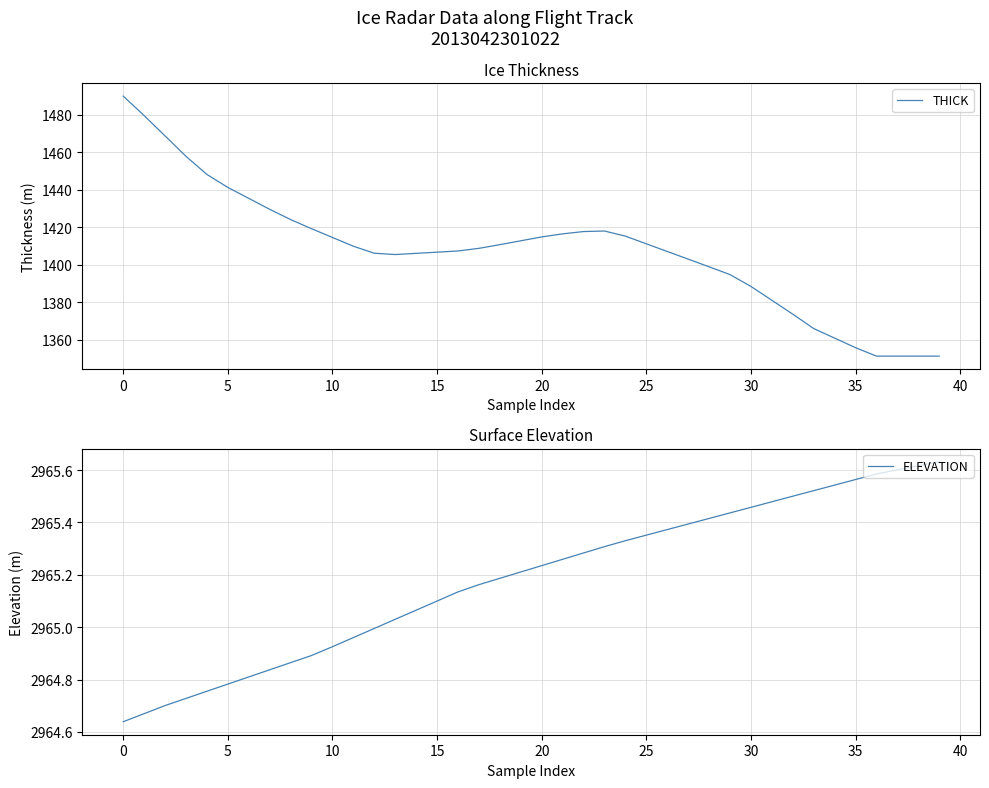

At which label is ELEVATION closest to 2965?

12